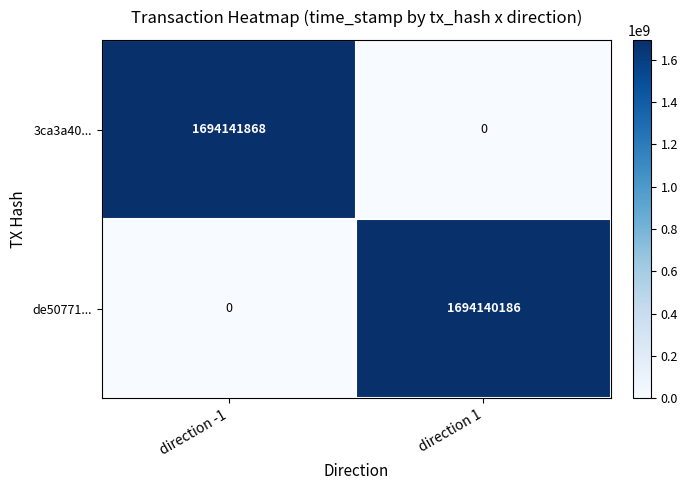

What is the difference between the highest and lowest values at direction -1?

1694141868